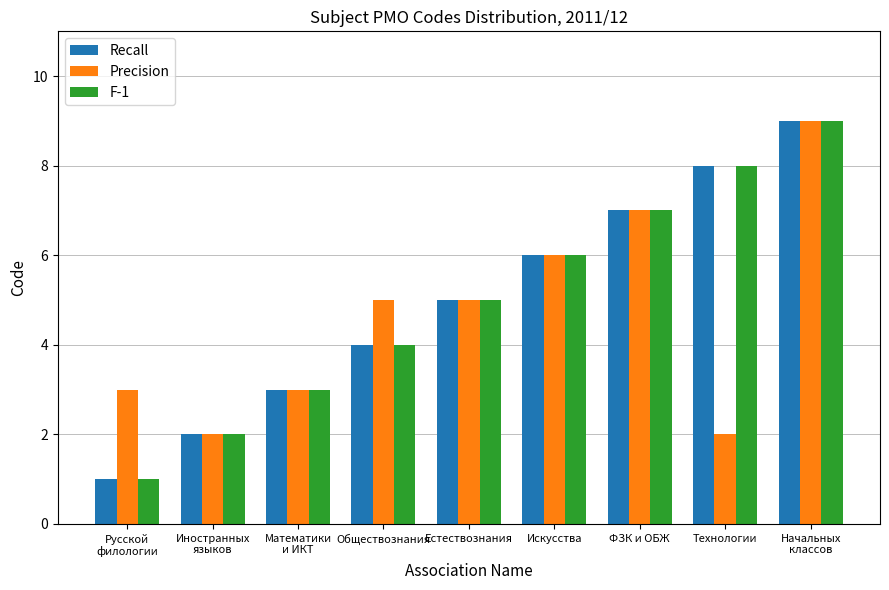

Reading right to left, what are all the values shown in this chart?

Recall: 9	8	7	6	5	4	3	2	1
Precision: 9	2	7	6	5	5	3	2	3
F-1: 9	8	7	6	5	4	3	2	1